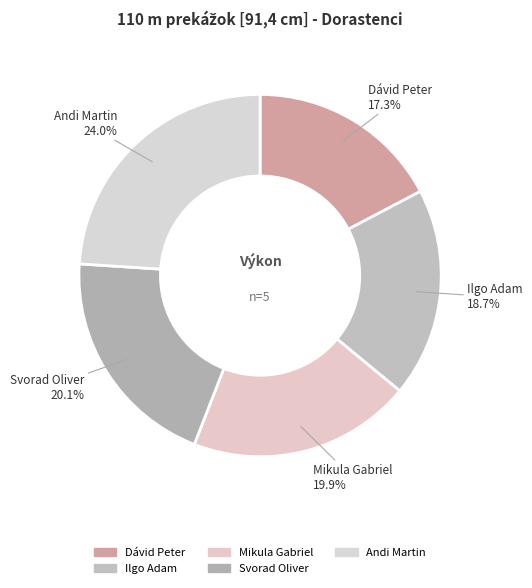

To the nearest percent, what is the difference between the largest and smallest slice percentages?

7%